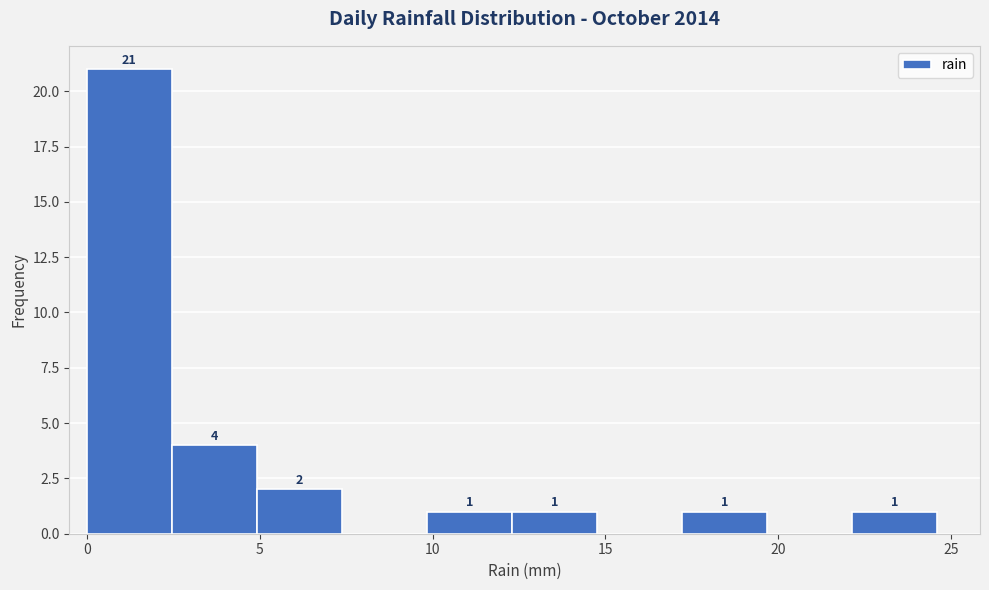

Over which range of the x-axis is the bar tallest?

0.0 to 2.5